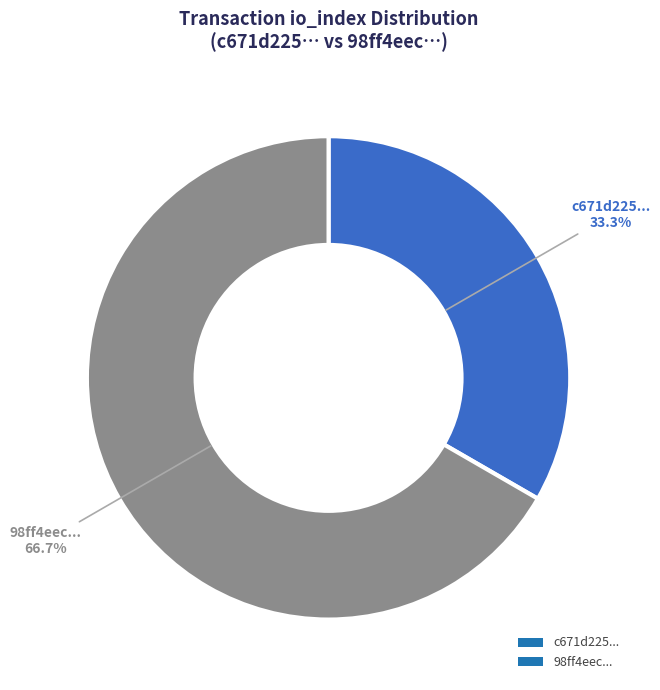

Rank the categories by value from highest to lowest.

98ff4eec..., c671d225...